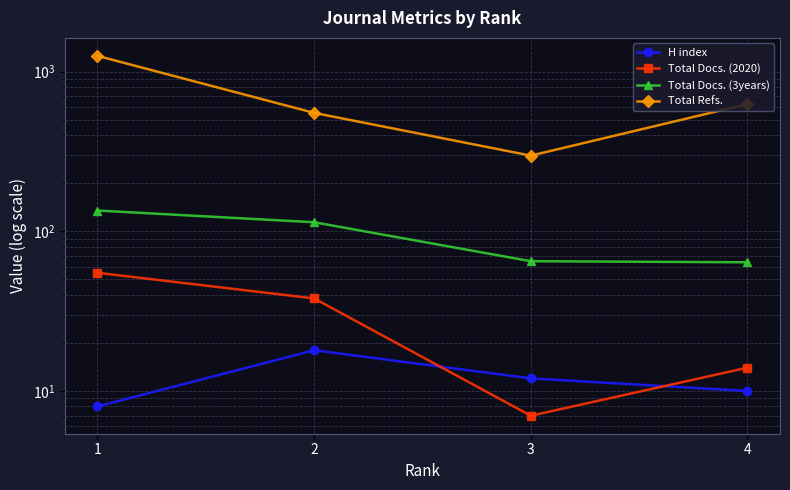

What is the sum of all Total Docs. (3years) values?

378